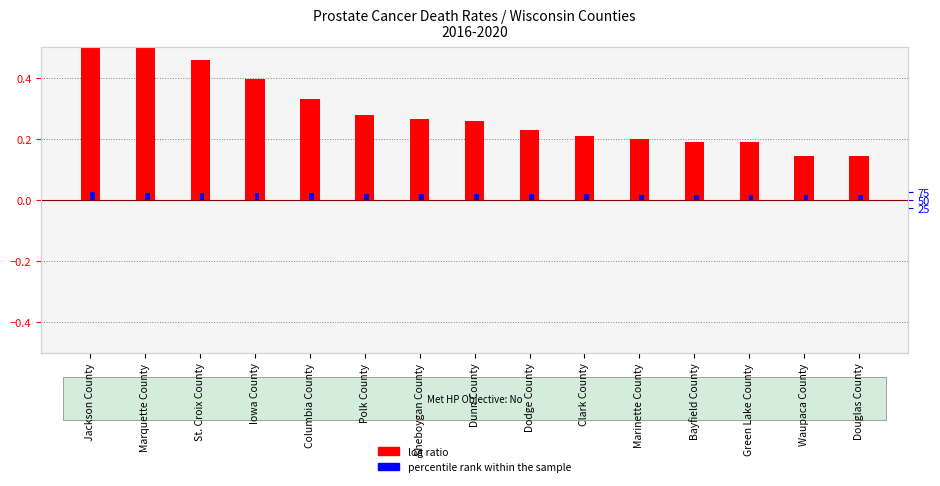

How many log ratio values are between 0 and 1?

15